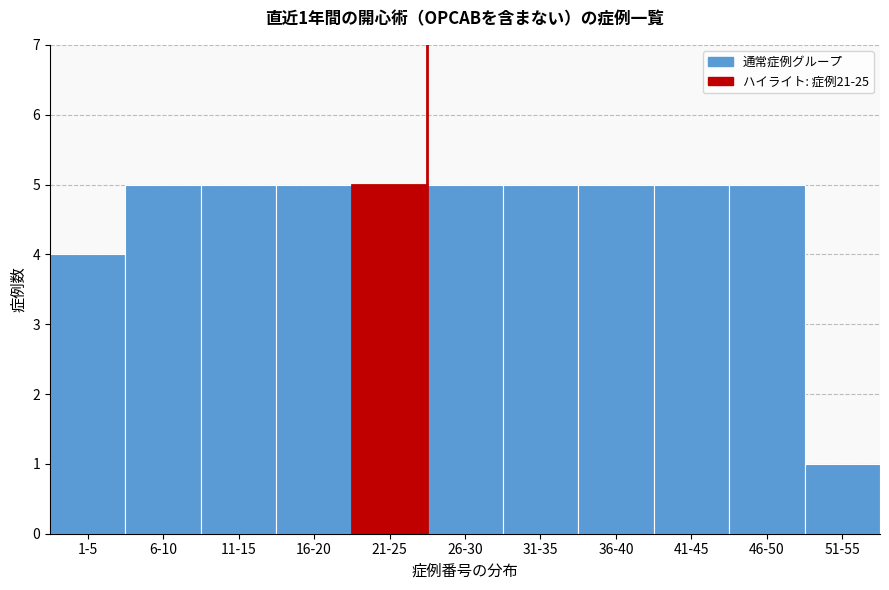

Reading left to right, what are all the values shown in this chart?

1-5=4	6-10=5	11-15=5	16-20=5	21-25=5	26-30=5	31-35=5	36-40=5	41-45=5	46-50=5	51-55=1